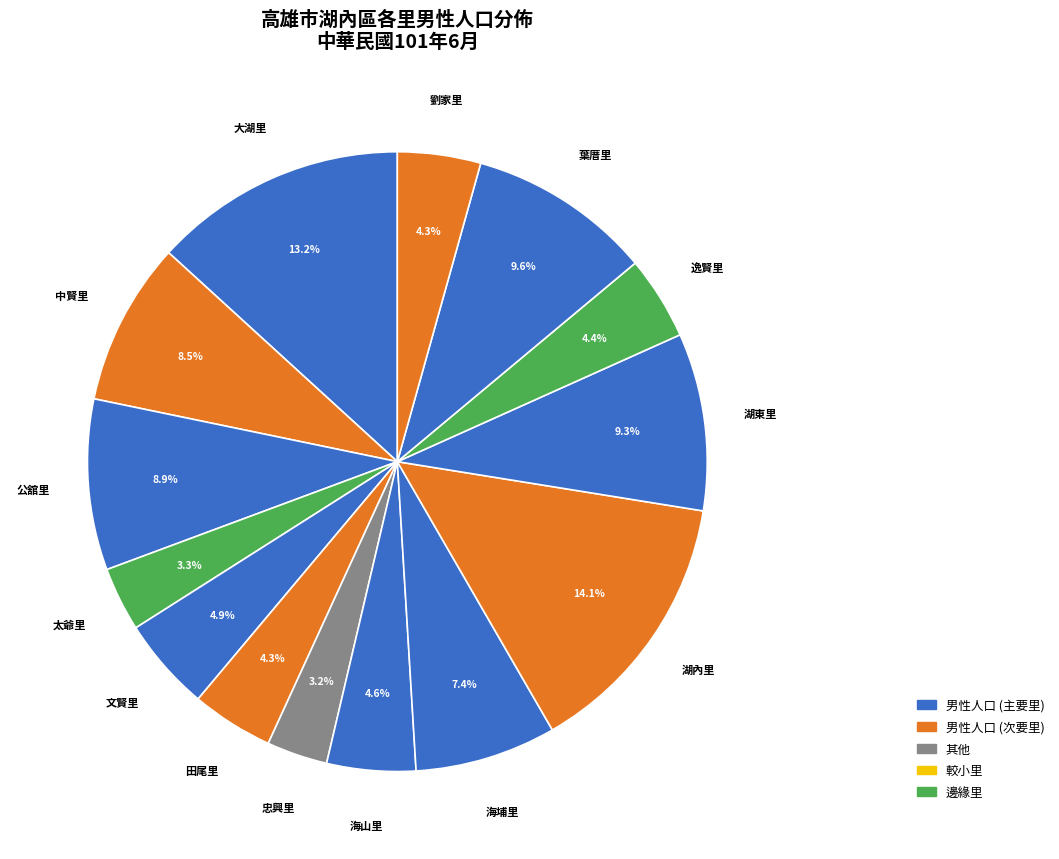

Is there any slice that represents more than half of the pie?

No